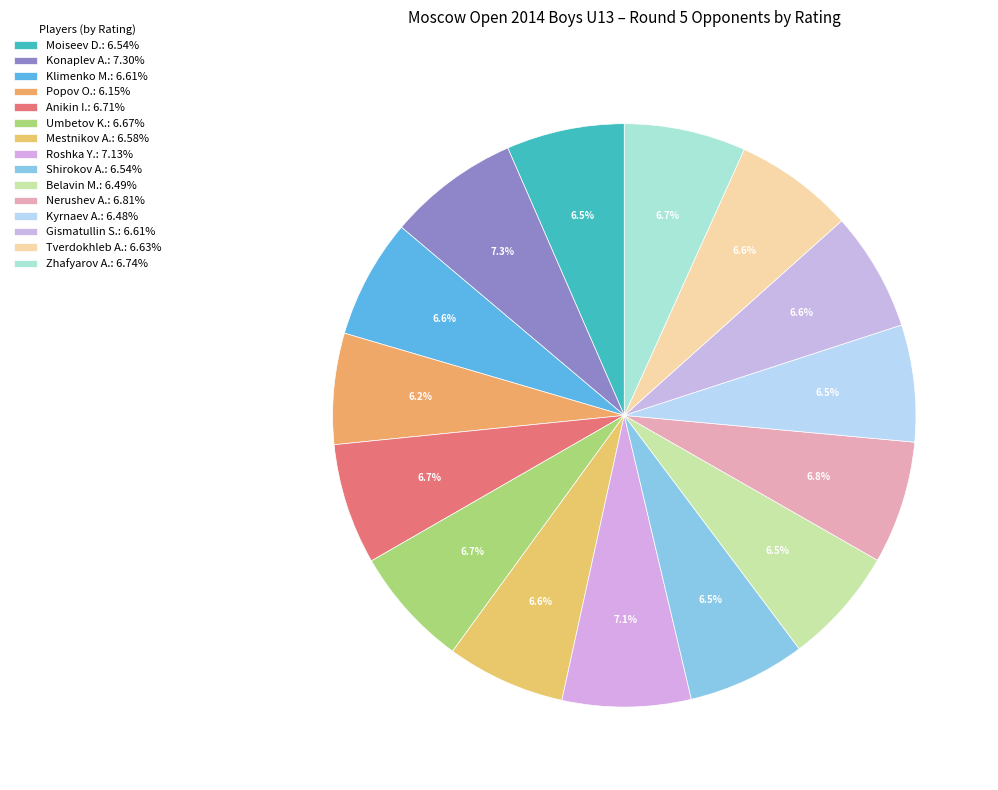

How many segments does this pie chart have?

15